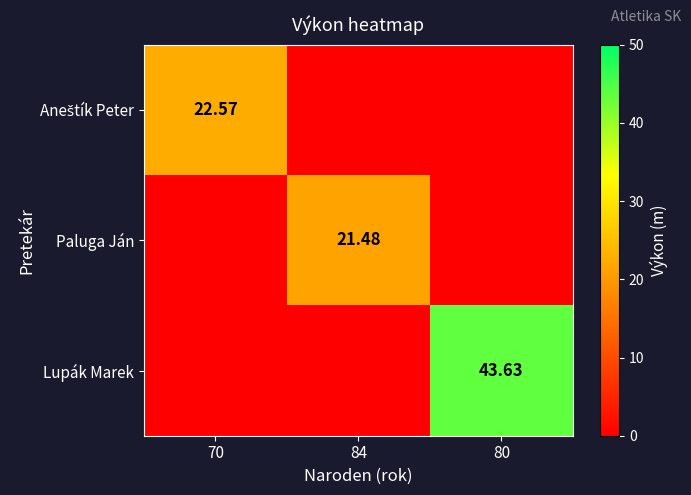

What is the maximum value for Aneštík Peter?

22.6